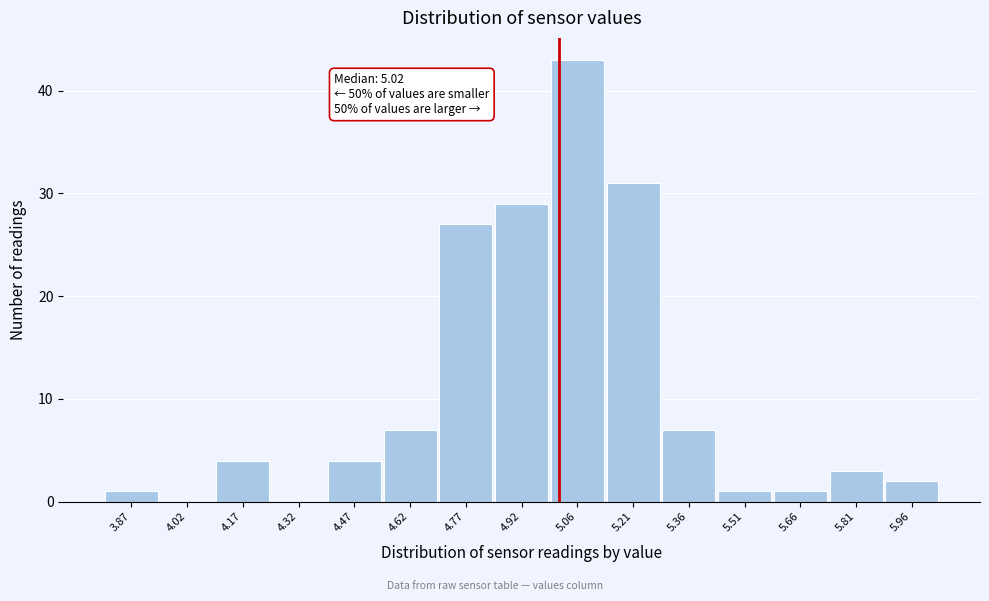

Which range on the x-axis has the tallest bar?

4.98 to 5.14